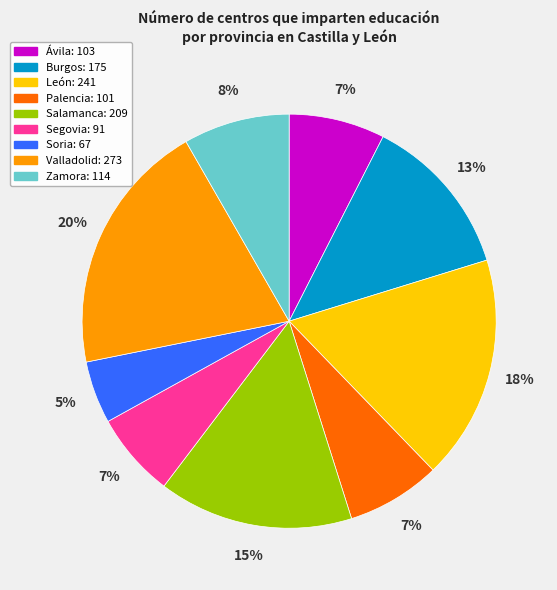

The Zamora slice represents 1% of the pie. True or false?

False